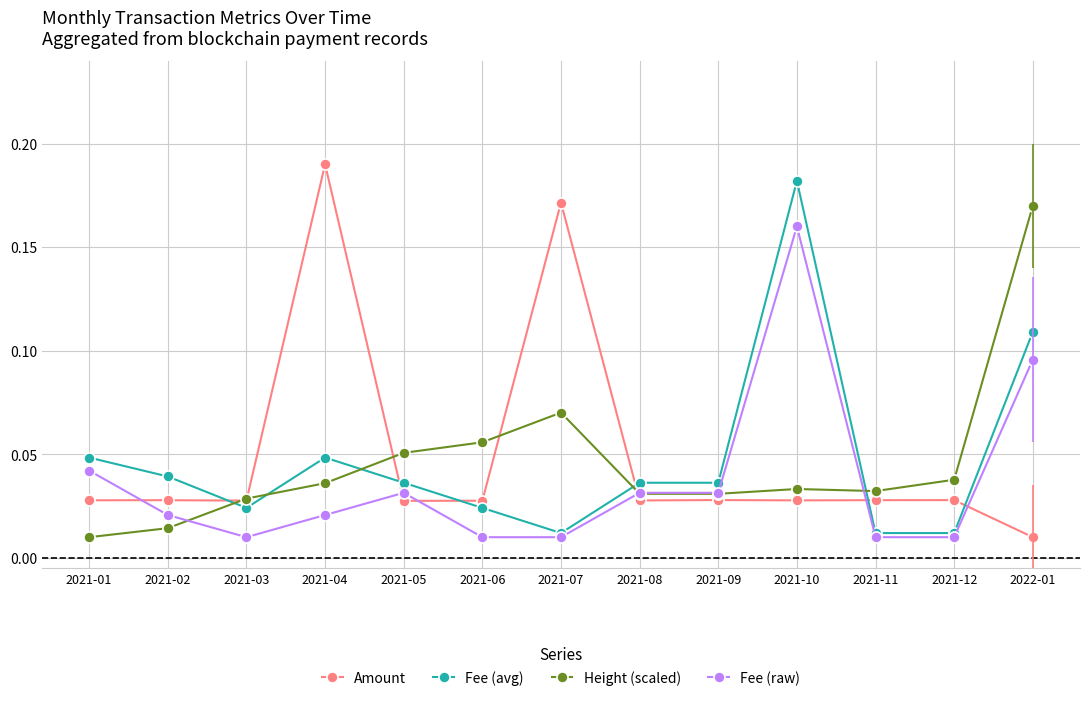

What is the sum of all Height (scaled) values?

0.6